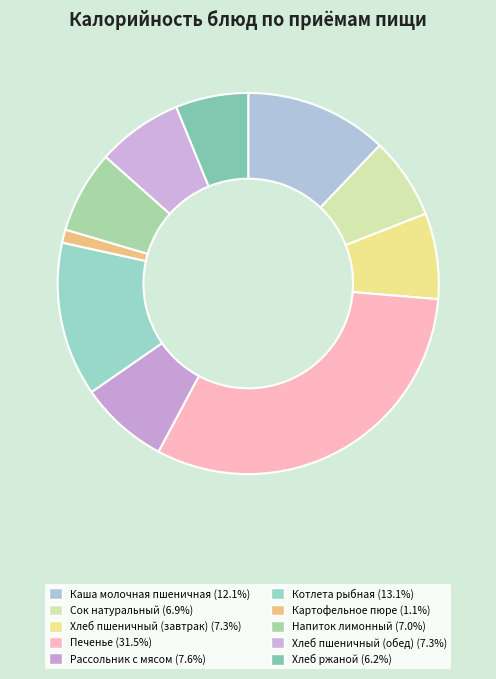

To the nearest percent, what is the difference between the Картофельное пюре and Каша молочная пшеничная slice percentages?

11%